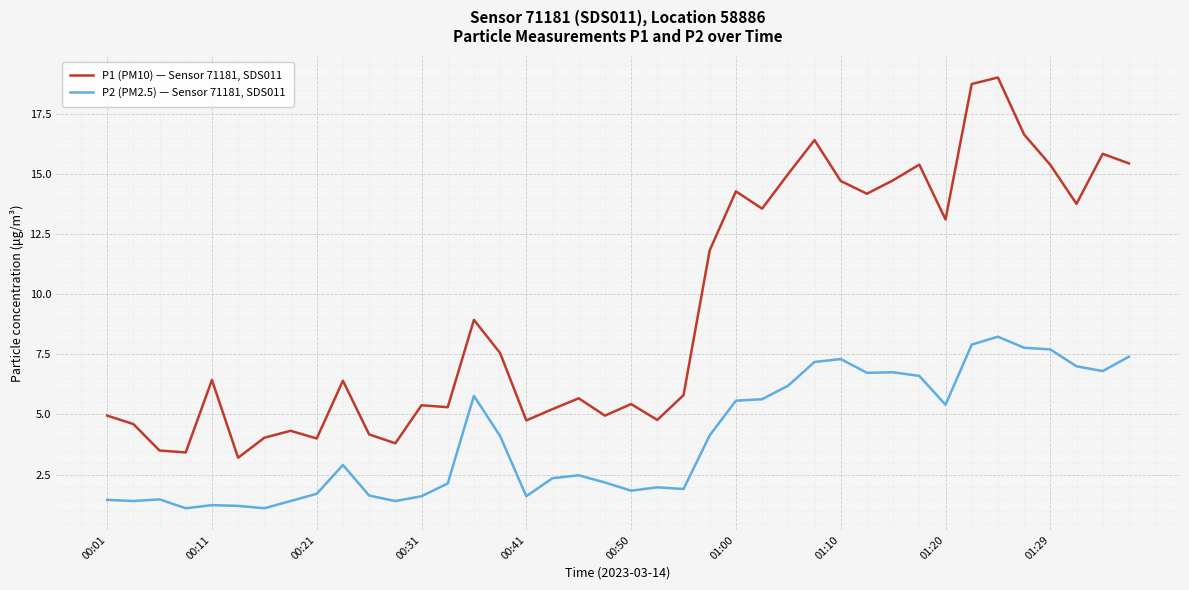

How many lines are shown in the chart?

2